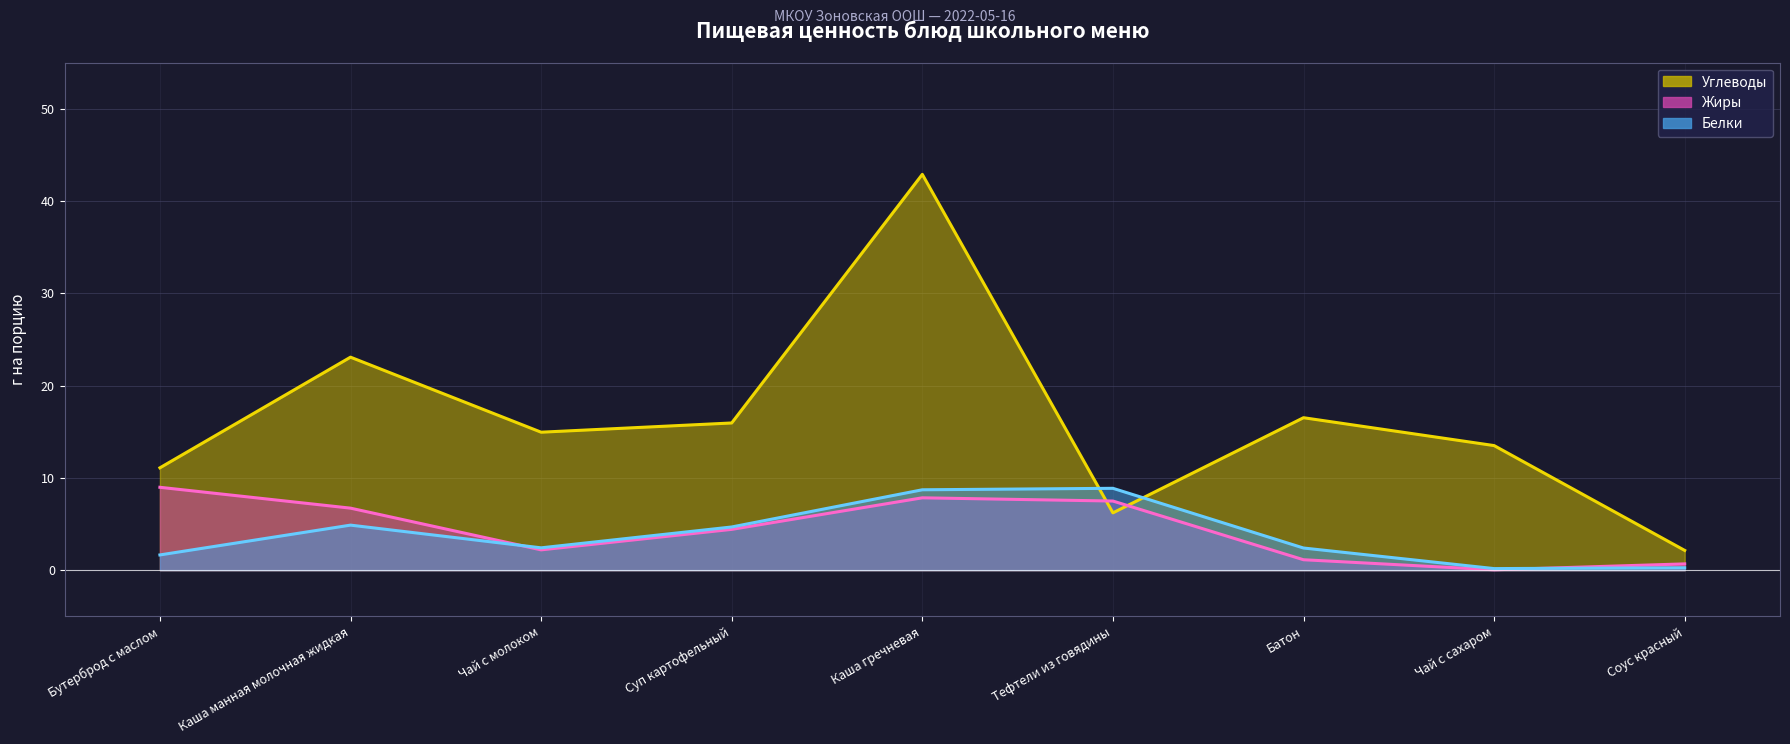

Read the Жиры (линия) value at Бутерброд с маслом.

9.0